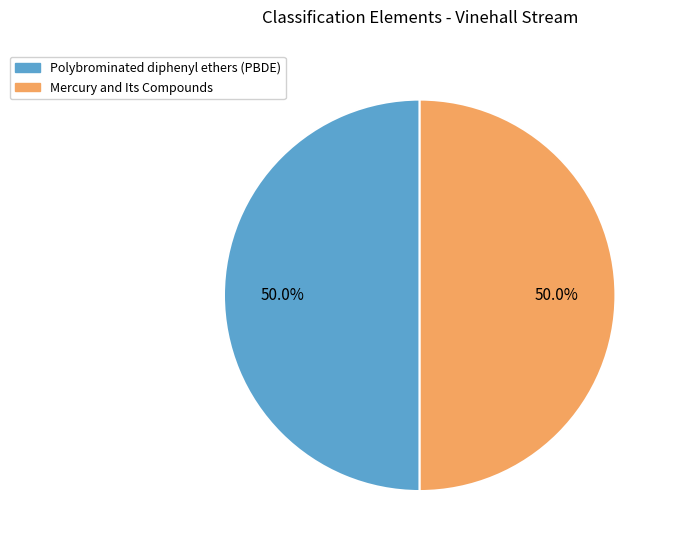

Is the sum of Polybrominated diphenyl ethers (PBDE) and Mercury and Its Compounds greater than half?

Yes